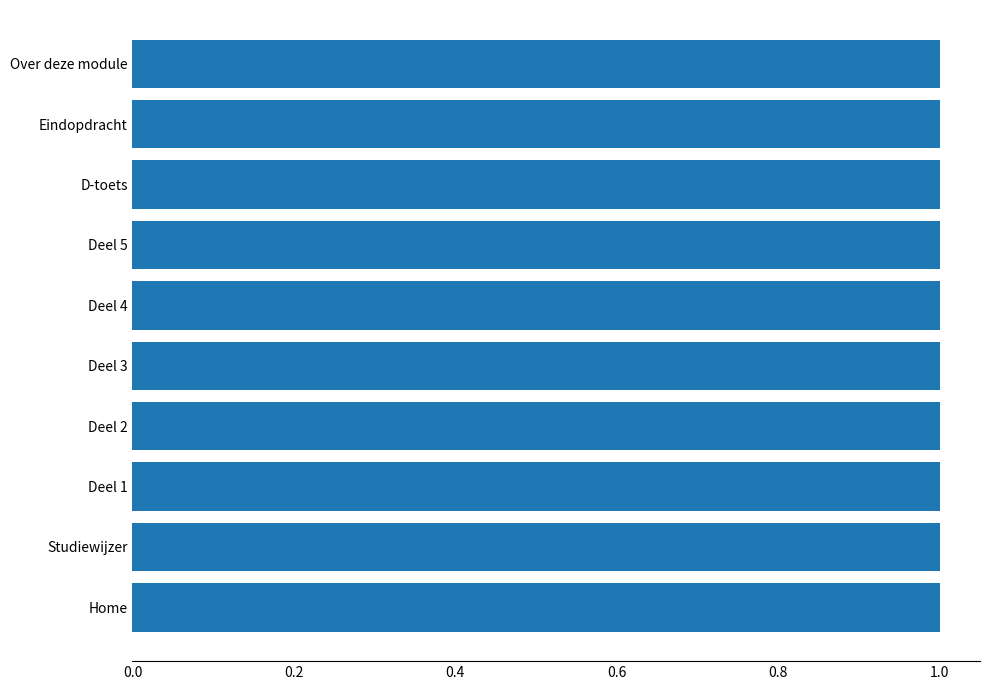

What is the approximate value at Studiewijzer?

1.0